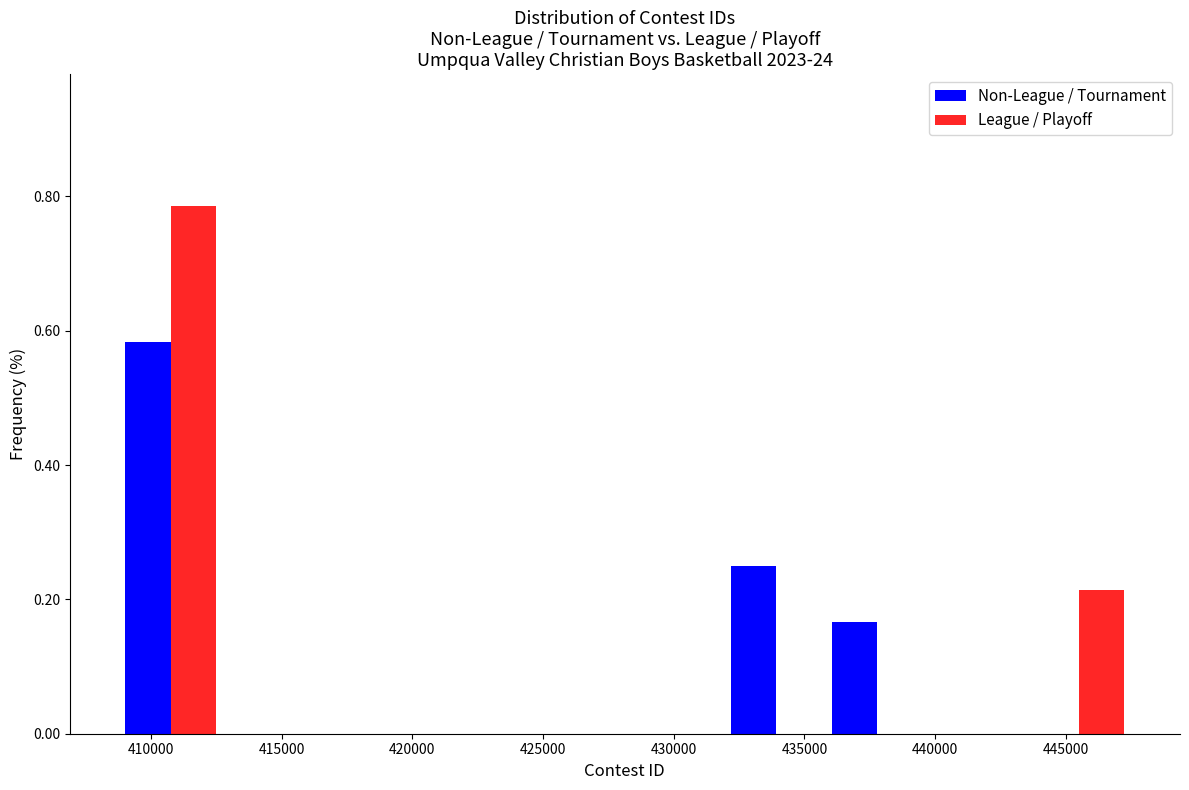

Reading left to right, list every range on the x-axis with the height of the bar of each series over it. Neither the bar edges nor the heights are printed on the chart, so give them approximately, as read against the axes.

409000 to 412500: Non-League / Tournament=0.58	League / Playoff=0.78
412500 to 416500: Non-League / Tournament=0	League / Playoff=0
416500 to 420500: Non-League / Tournament=0	League / Playoff=0
420500 to 424500: Non-League / Tournament=0	League / Playoff=0
424500 to 428000: Non-League / Tournament=0	League / Playoff=0
428000 to 432000: Non-League / Tournament=0	League / Playoff=0
432000 to 436000: Non-League / Tournament=0.26	League / Playoff=0
436000 to 439500: Non-League / Tournament=0.16	League / Playoff=0
439500 to 443500: Non-League / Tournament=0	League / Playoff=0
443500 to 447500: Non-League / Tournament=0	League / Playoff=0.22